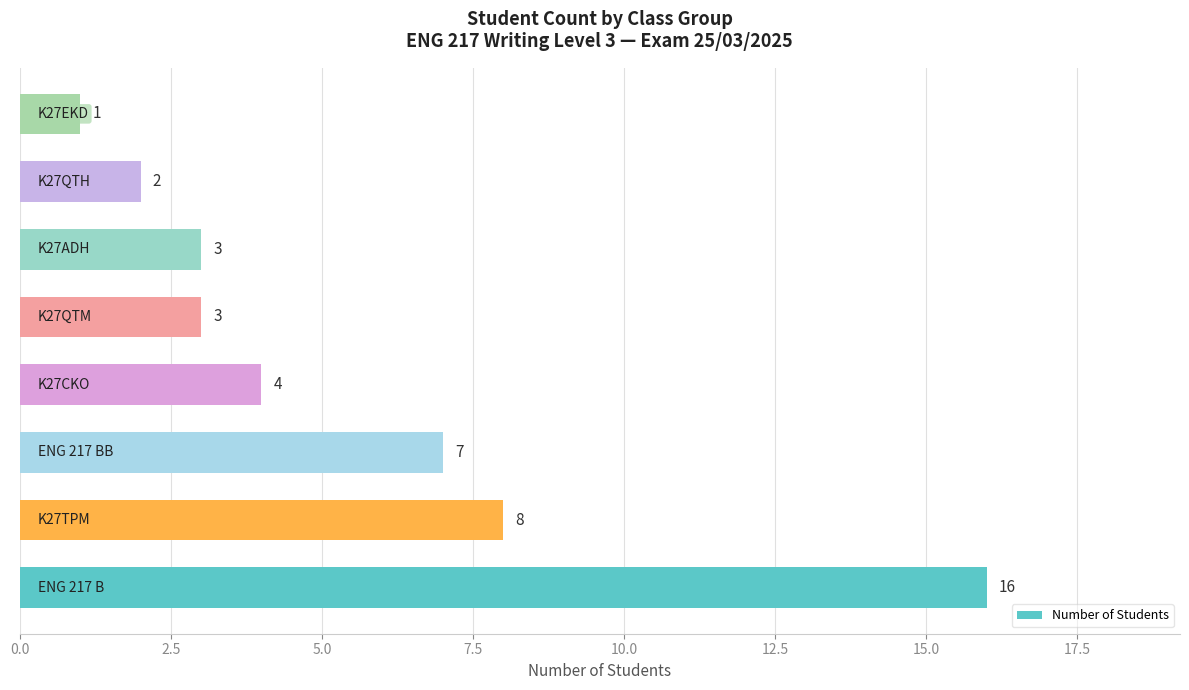

What is the average value?

6